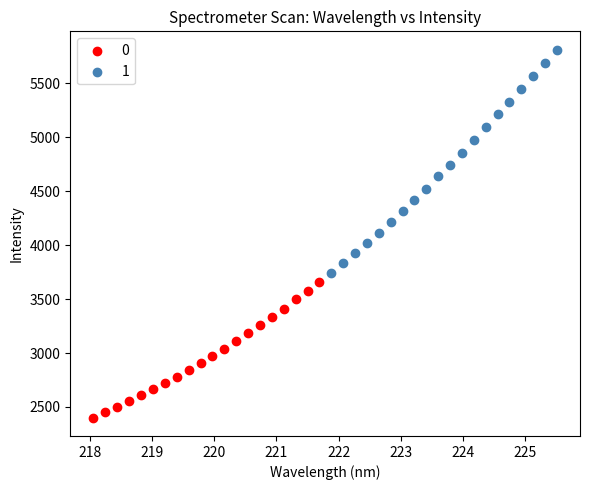

Which series has the widest spread of Y values?

1